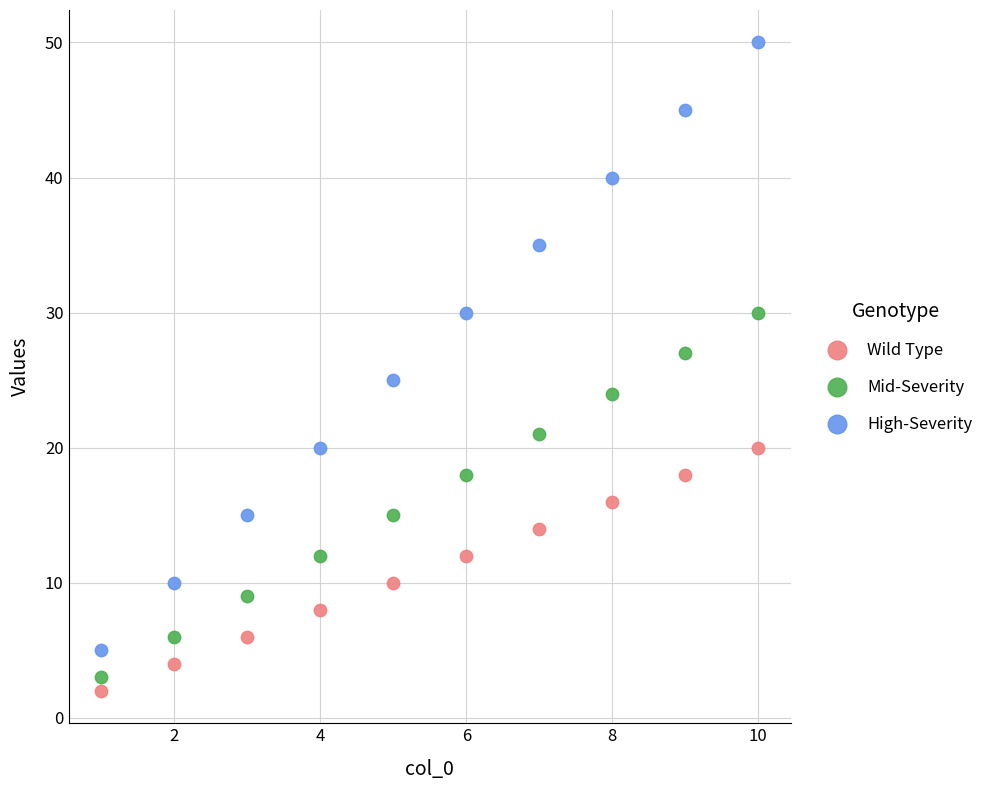

Which series reaches the maximum Y coordinate?

High-Severity